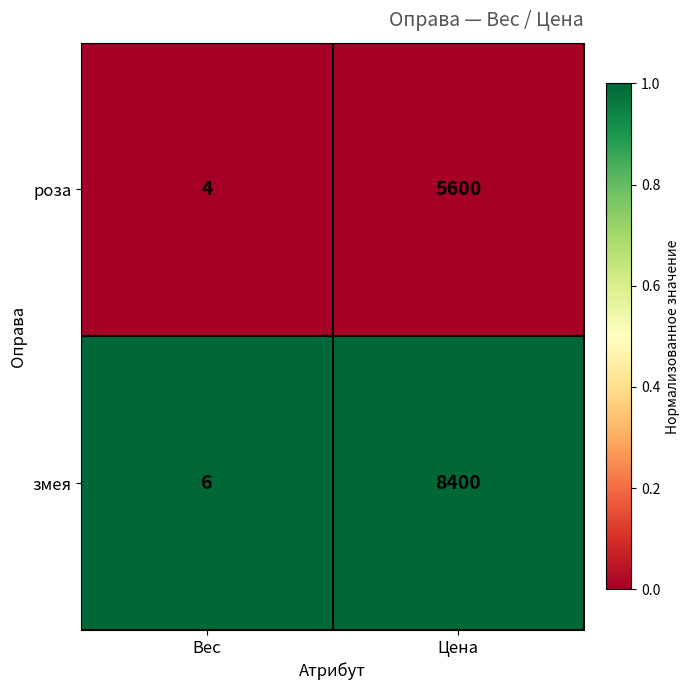

What is the approximate value of роза at Вес?

4